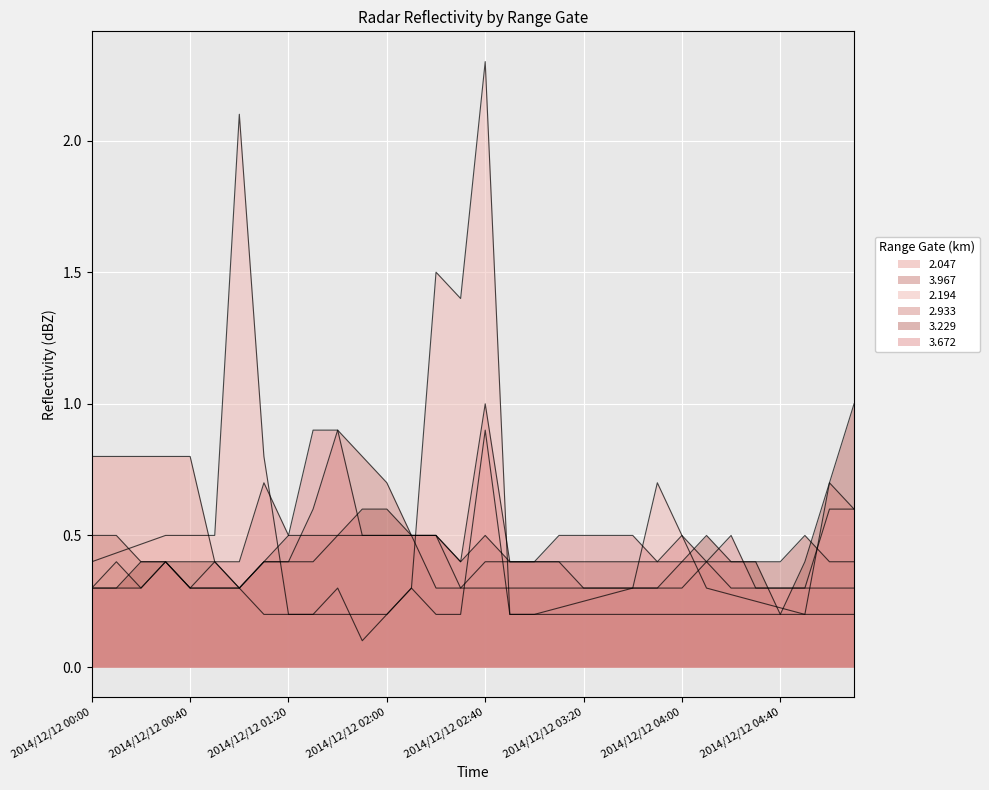

At which label is 3.967 closest to 0?

2014/12/12 00:00